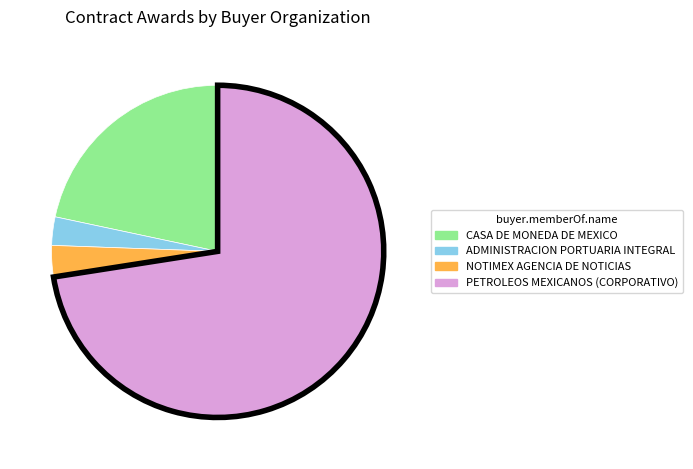

Do CASA DE MONEDA DE MEXICO and ADMINISTRACION PORTUARIA INTEGRAL together represent more than half of the pie?

No